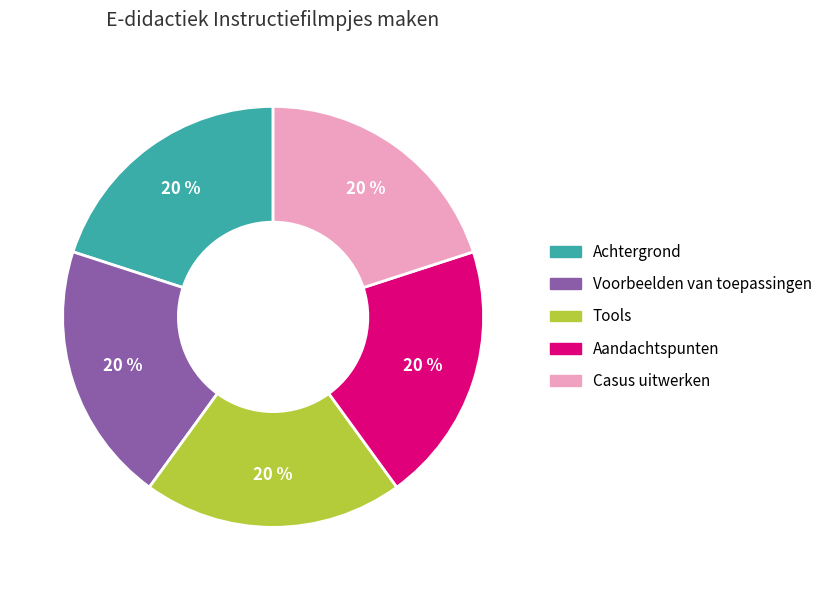

Do Casus uitwerken and Aandachtspunten together represent more than half of the pie?

No